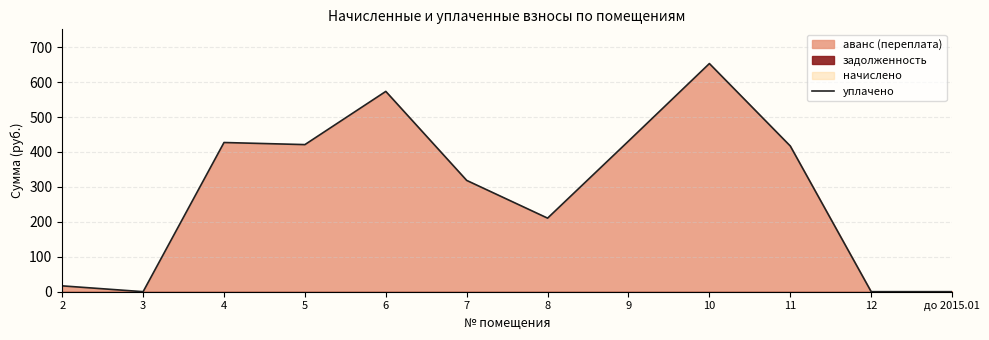

What is the maximum value shown in the chart?

653.0